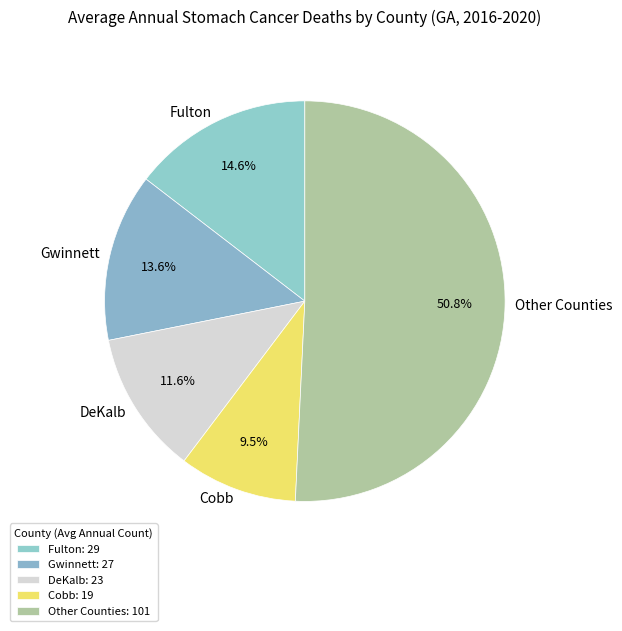

Does any single category account for the majority?

Yes